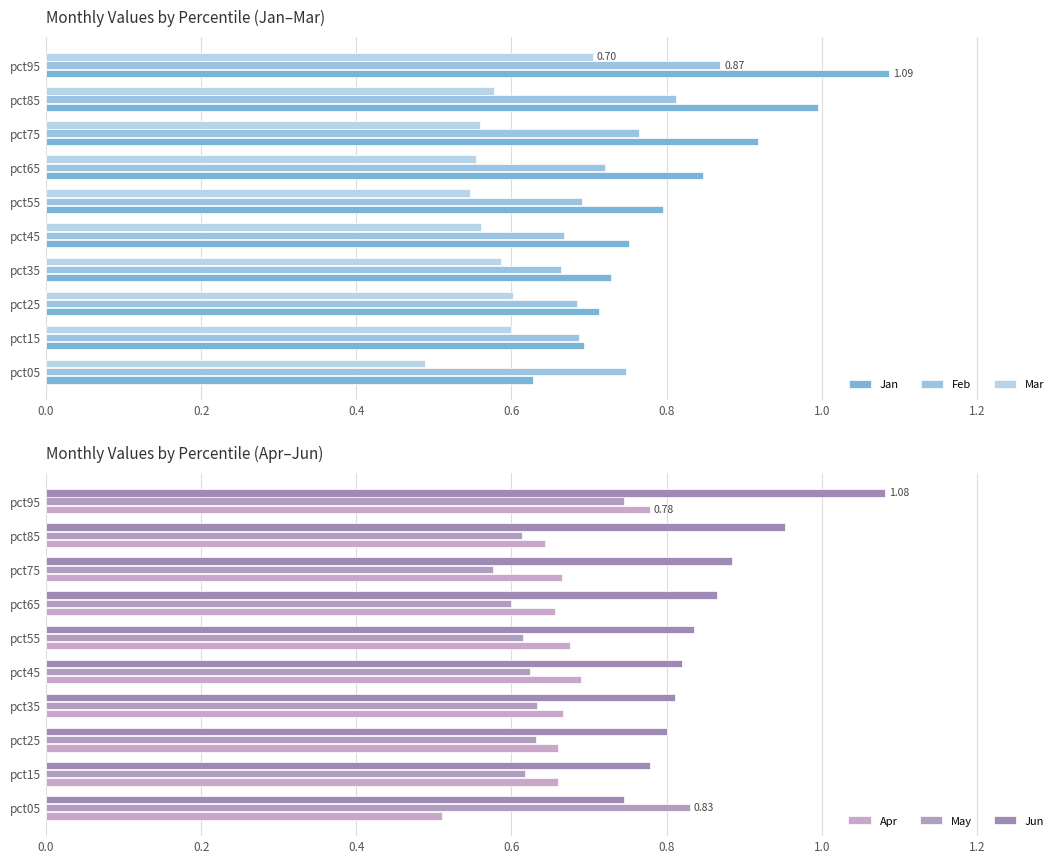

Which has a higher value, pct55 or pct45?

pct55